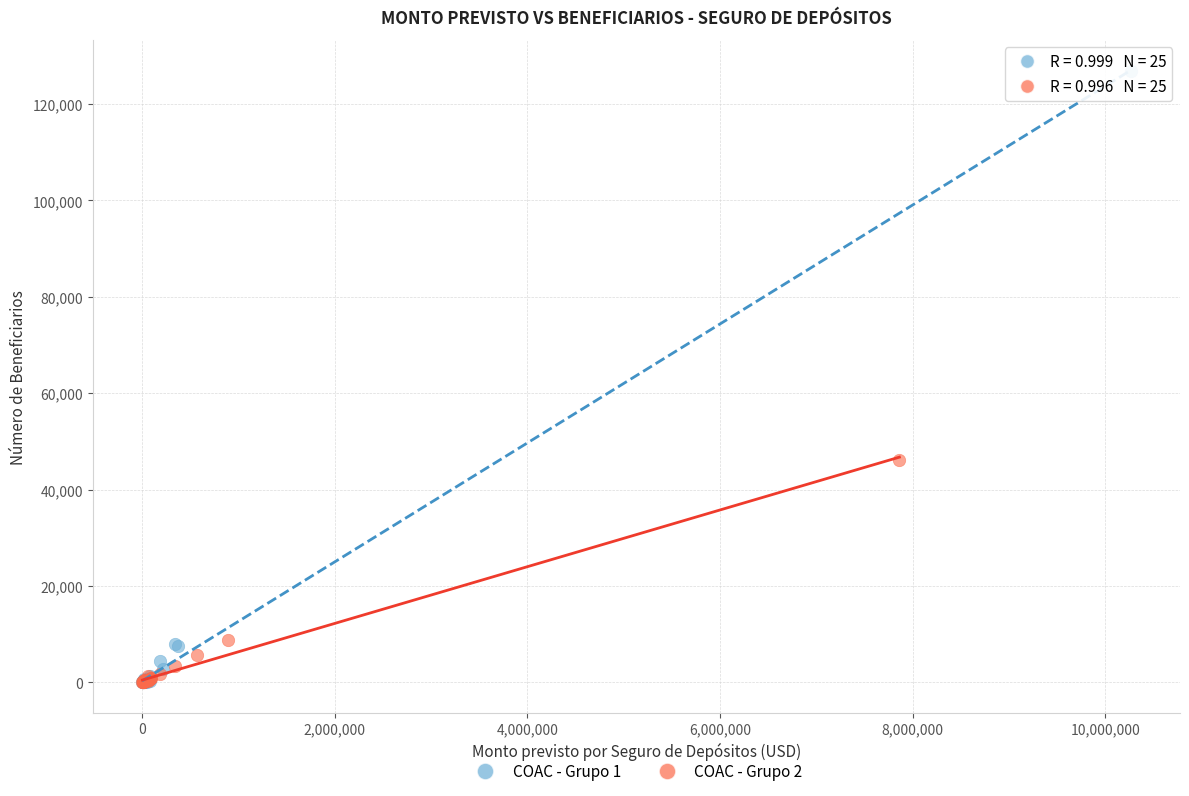

Which series has the widest spread of Y values?

COAC - Grupo 1